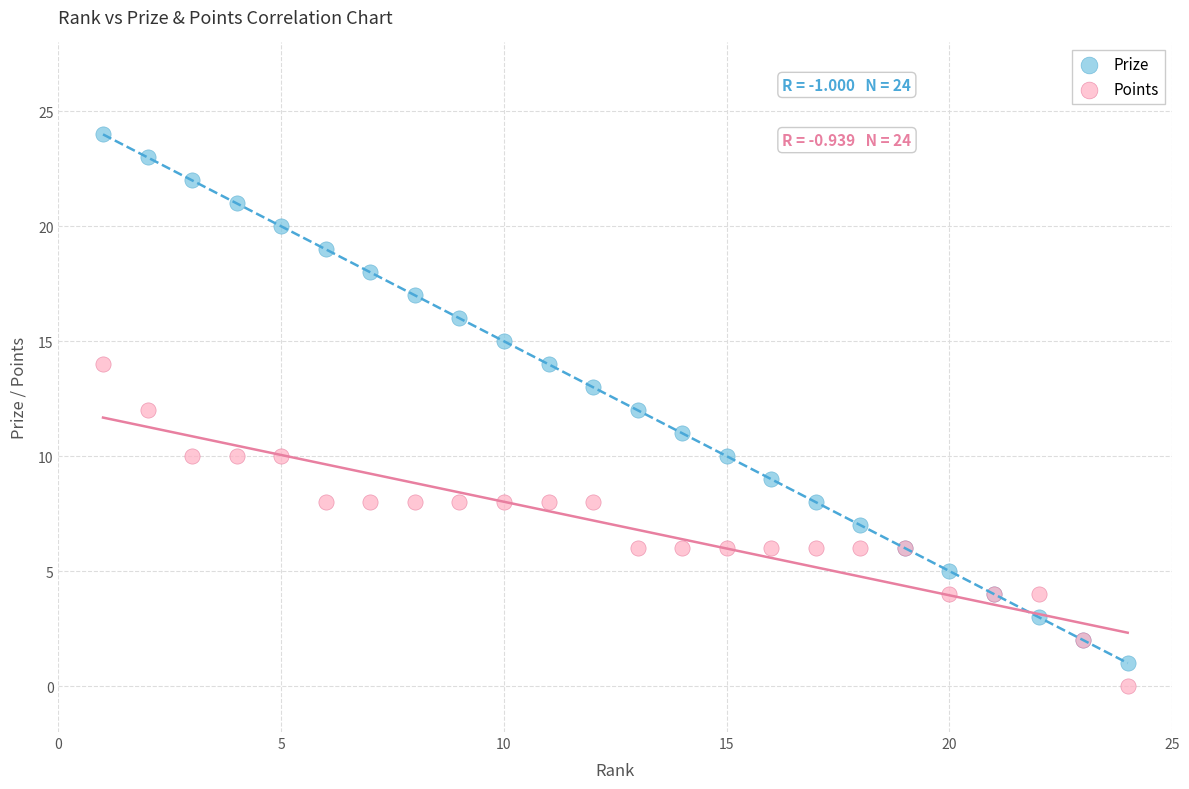

Which series contains the lowest Y value?

Points